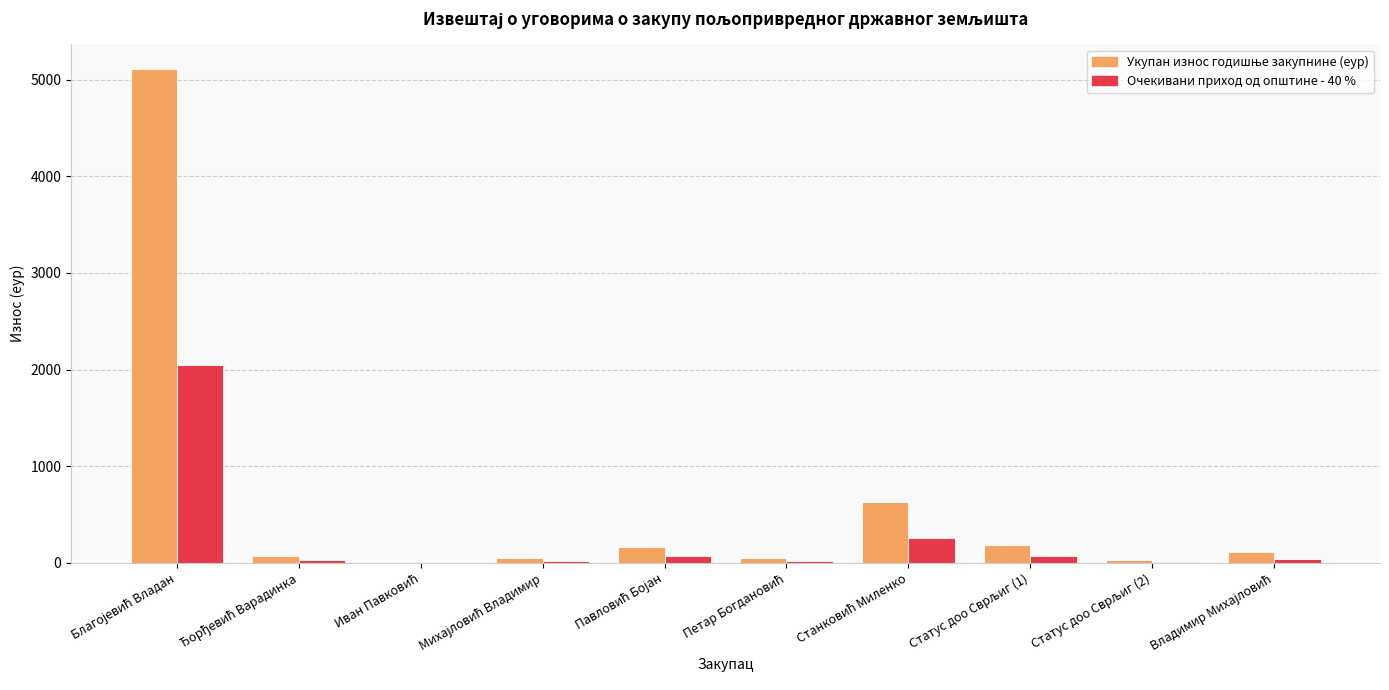

What is the maximum value for Очекивани приход од општине - 40 %?

2043.6